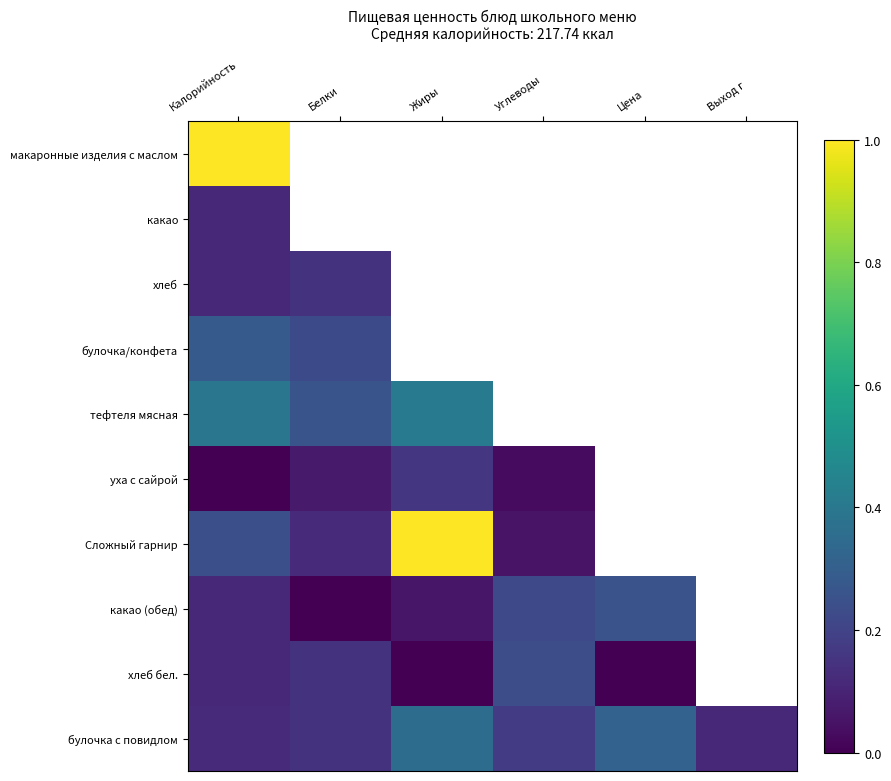

Which category has the lowest value in the какао (обед) series?

Белки